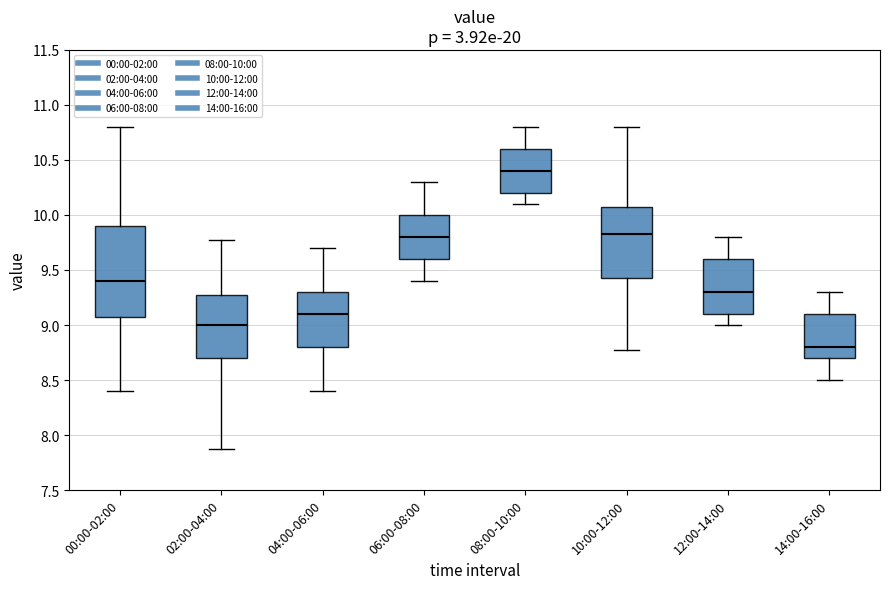

Reading left to right, read every box against the y-axis: the position of its median line, the range the box covers, and the ends of its whiskers. The values are not printed on the chart, so give them approximately, as read against the axis.

00:00-02:00: median 9.40, box 9.05 to 9.90, whiskers 8.40 to 10.80
02:00-04:00: median 9.00, box 8.70 to 9.25, whiskers 7.85 to 9.75
04:00-06:00: median 9.10, box 8.80 to 9.30, whiskers 8.40 to 9.70
06:00-08:00: median 9.80, box 9.60 to 10.00, whiskers 9.40 to 10.30
08:00-10:00: median 10.40, box 10.20 to 10.60, whiskers 10.10 to 10.80
10:00-12:00: median 9.85, box 9.45 to 10.05, whiskers 8.75 to 10.80
12:00-14:00: median 9.30, box 9.10 to 9.60, whiskers 9.00 to 9.80
14:00-16:00: median 8.80, box 8.70 to 9.10, whiskers 8.50 to 9.30